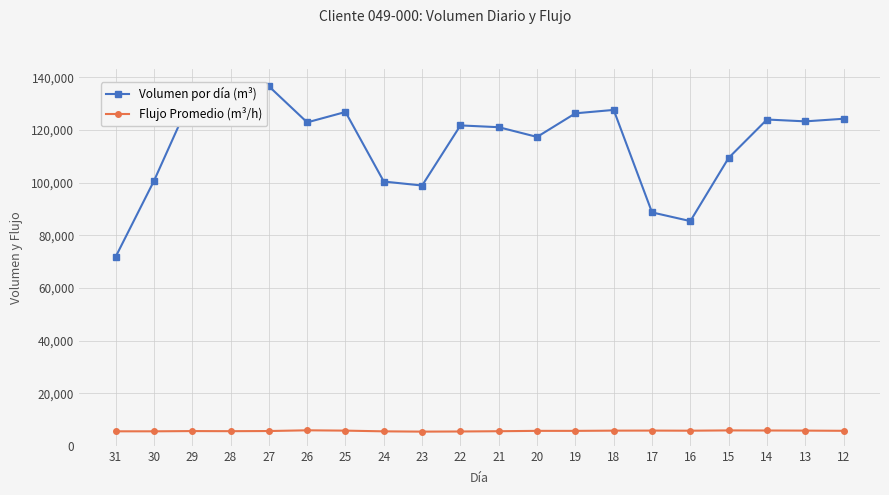

What are all the series names shown in the legend?

Volumen por día (m³), Flujo Promedio (m³/h)